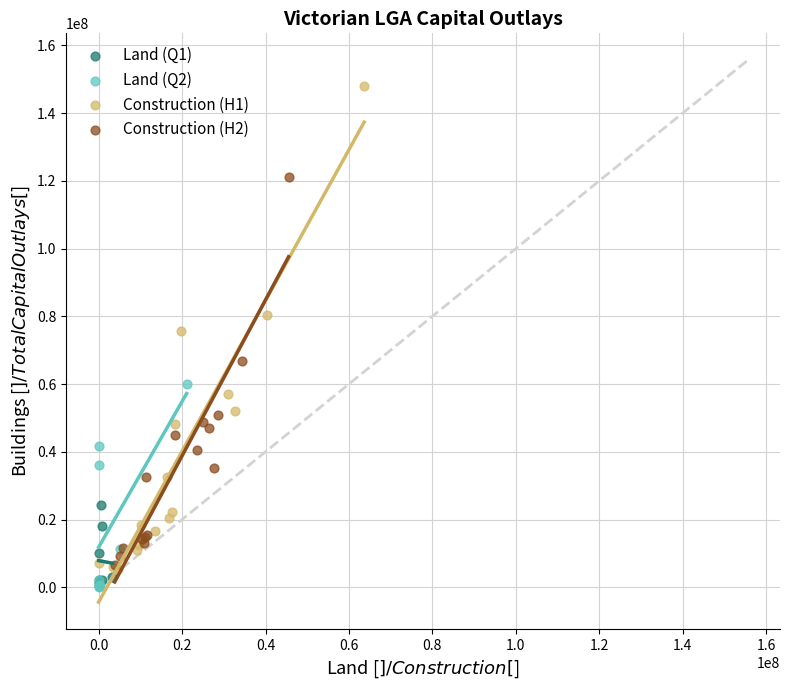

Which series reaches the maximum Y coordinate?

Construction (H1)